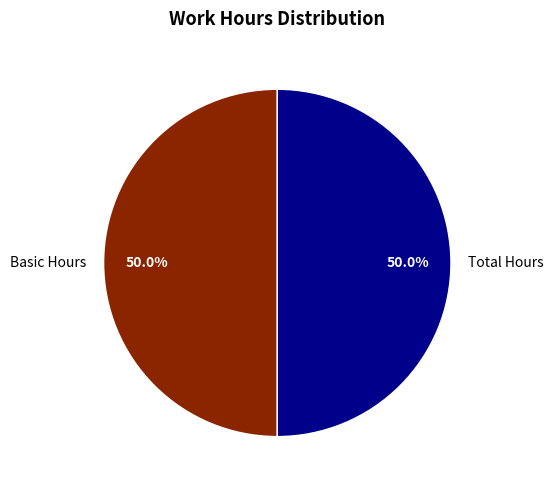

What percentage do Basic Hours and Total Hours together represent?

100.0%